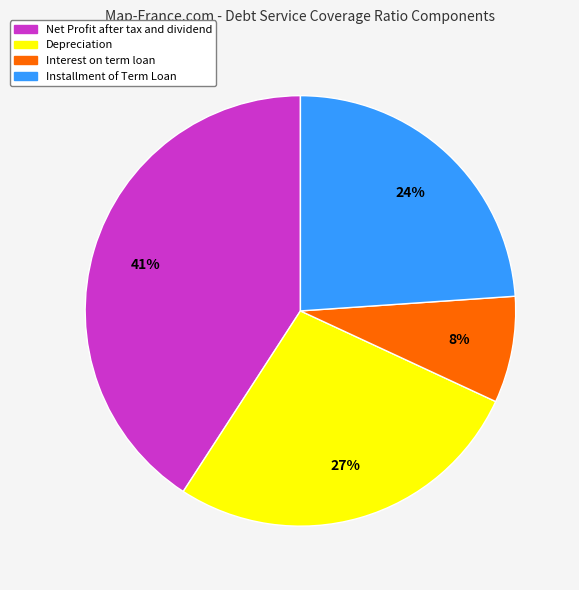

Which has a higher value, Depreciation or Installment of Term Loan?

Depreciation